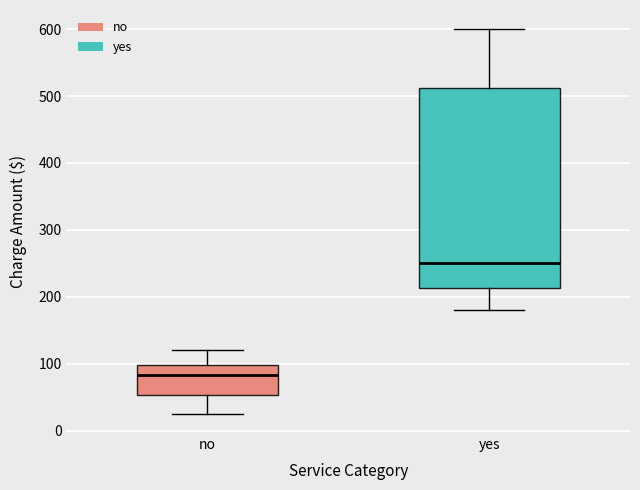

Which box has the lowest median line?

no